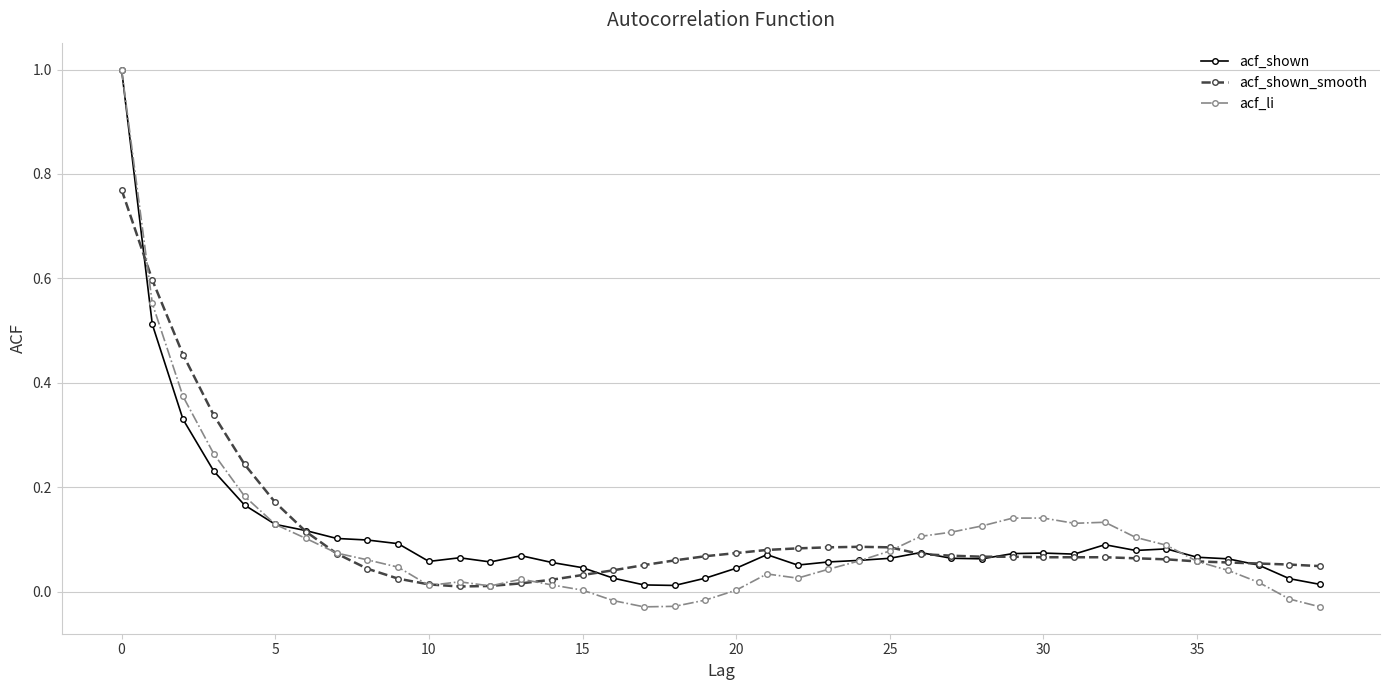

True or false: acf_shown_smooth has more than 0 interior local peaks.

True